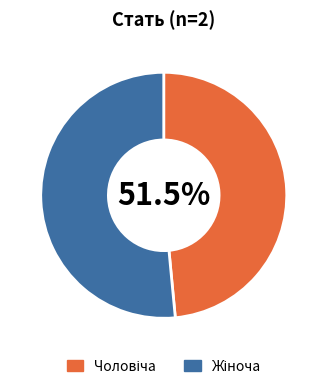

To the nearest percent, what is the average slice percentage?

50%